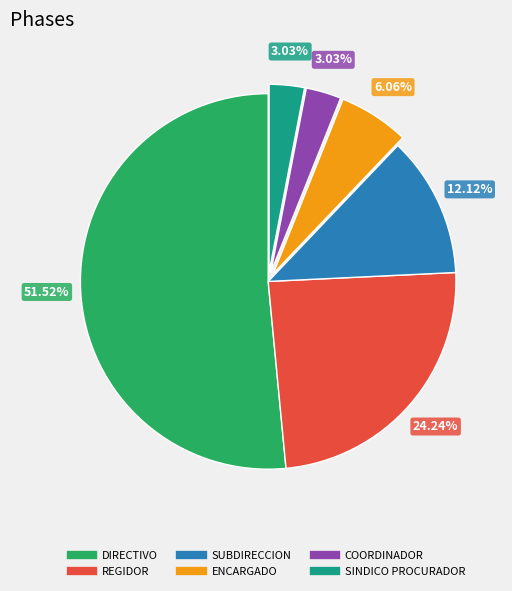

How many slices are in this pie chart?

6